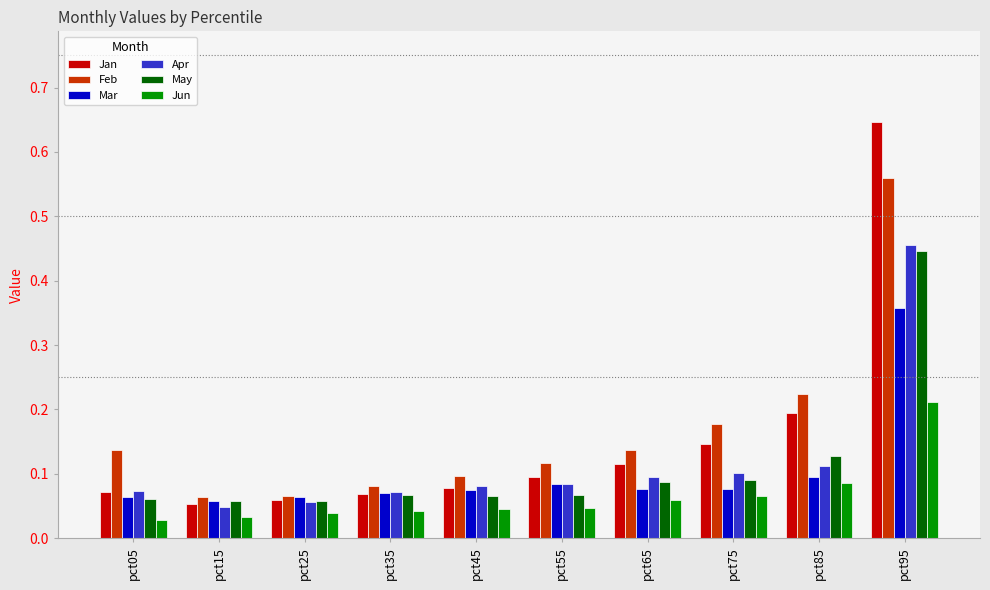

At which category is the sum across all series the highest?

pct95